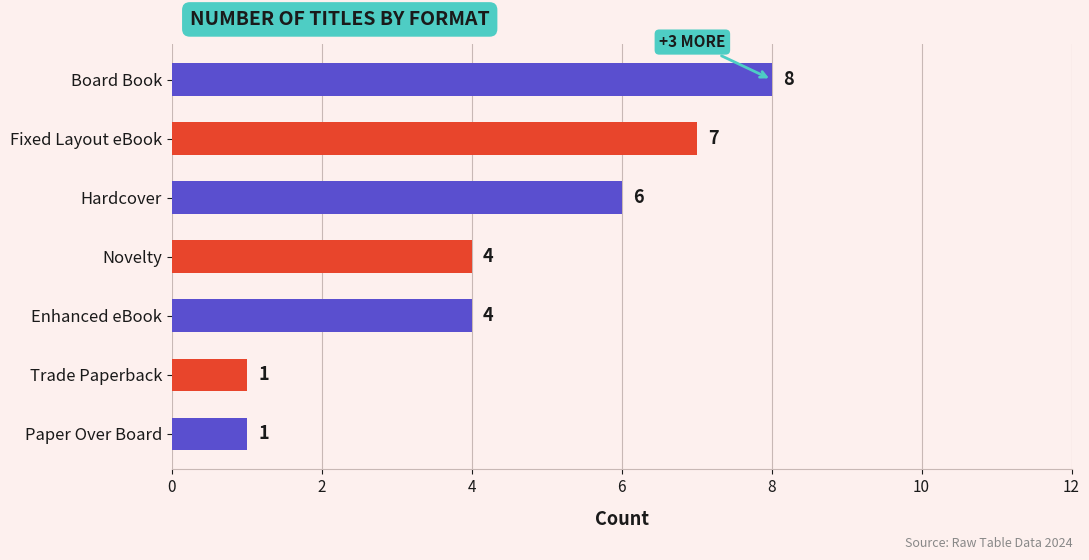

Reading top to bottom, what are all the values shown in this chart?

Board Book=8	Fixed Layout eBook=7	Hardcover=6	Novelty=4	Enhanced eBook=4	Trade Paperback=1	Paper Over Board=1